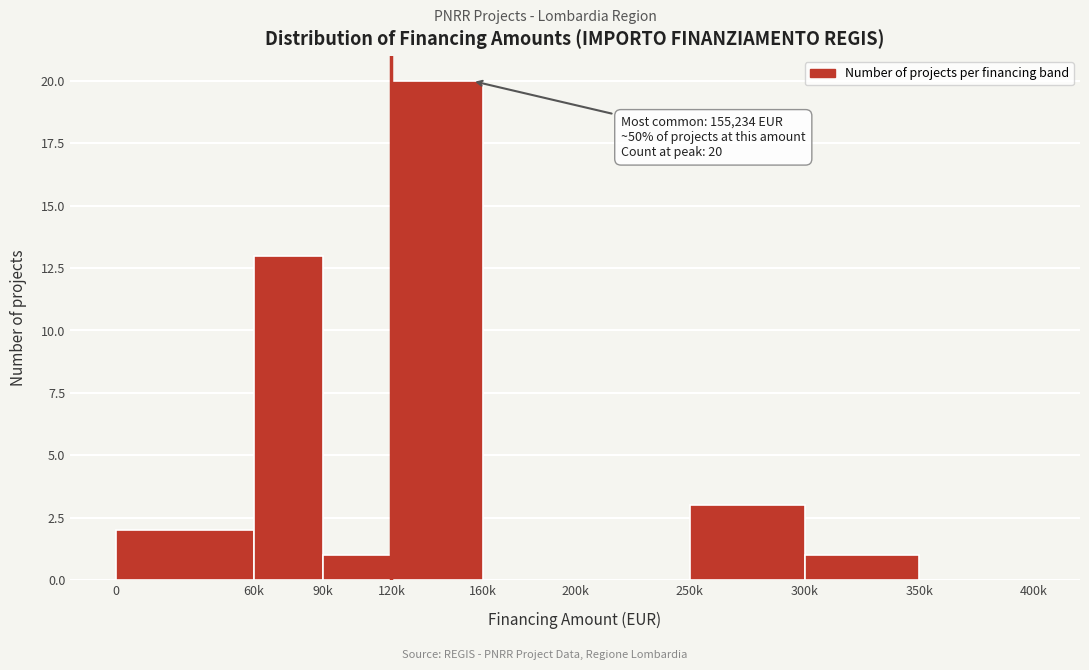

Reading right to left, transcribe all the data shown in this chart.

350k=0	300k=1	250k=3	200k=0	160k=0	120k=20	90k=1	60k=13	0=2